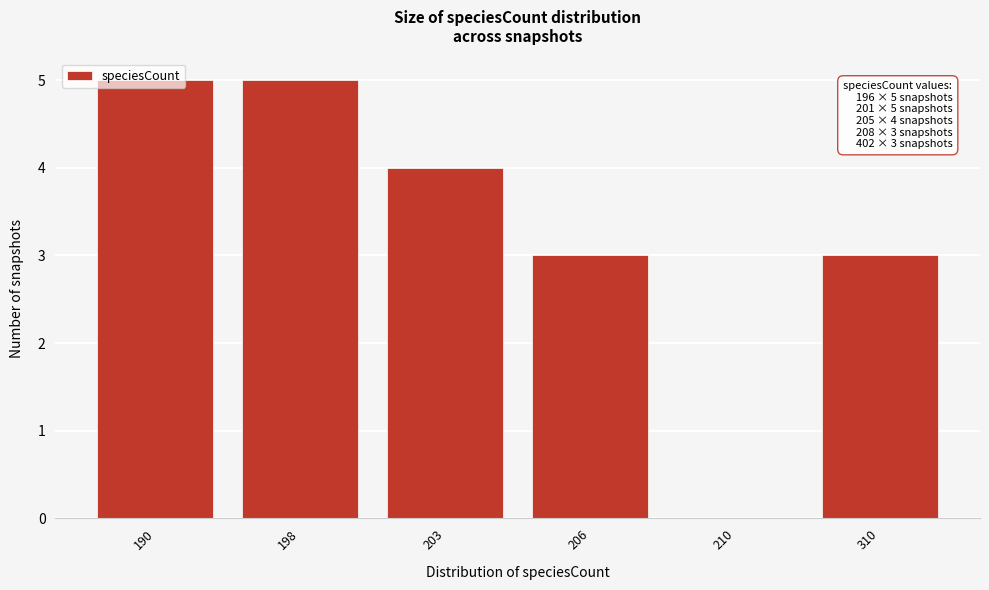

What is the ratio of the value at 203 to the value at 310?

1.3